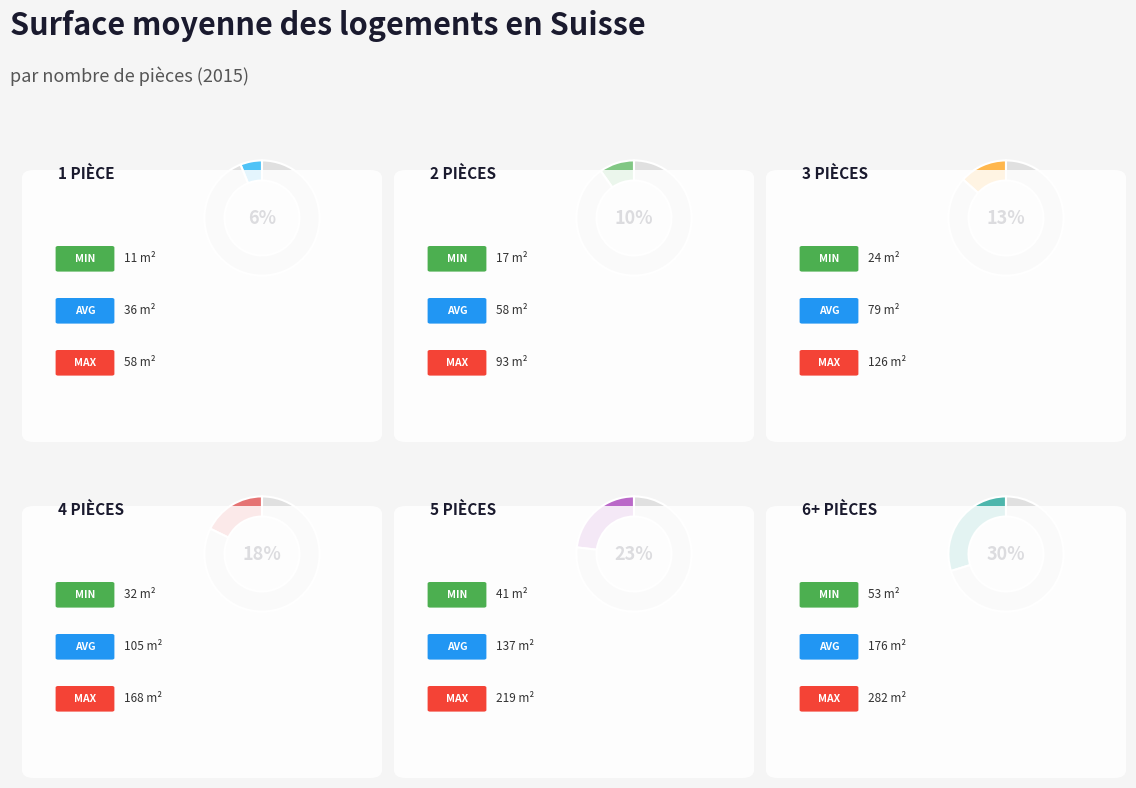

The 1 pièce slice represents 19% of the pie. True or false?

False